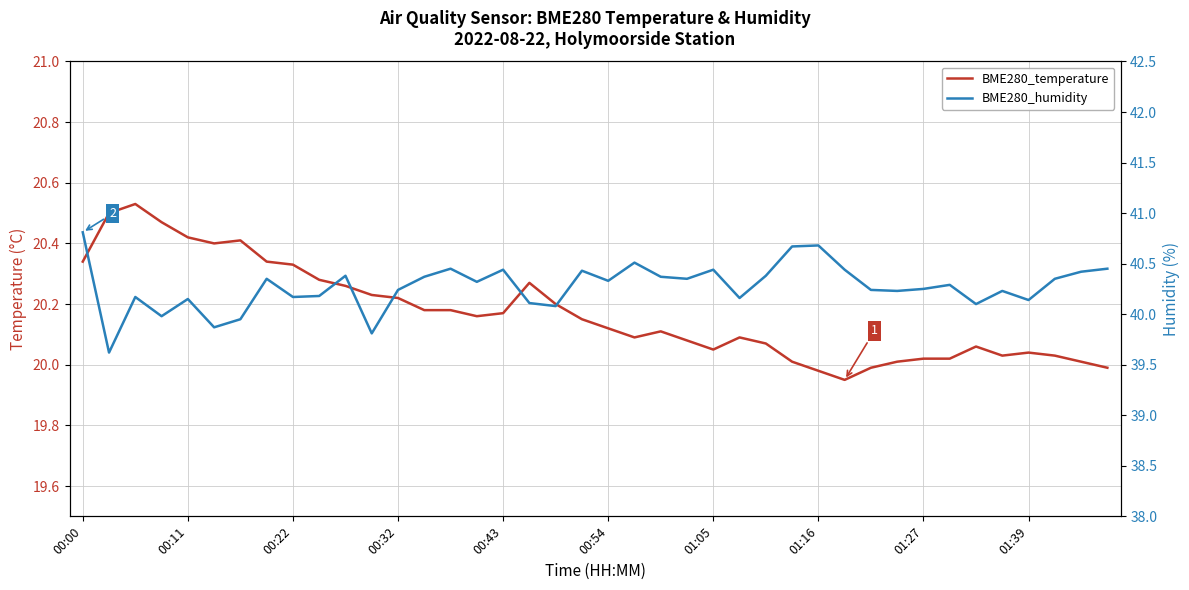

List the series in order of their overall mean, highest first.

BME280_humidity, BME280_temperature